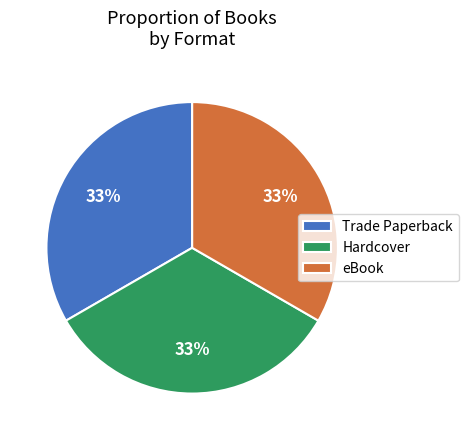

Does any single category account for the majority?

No